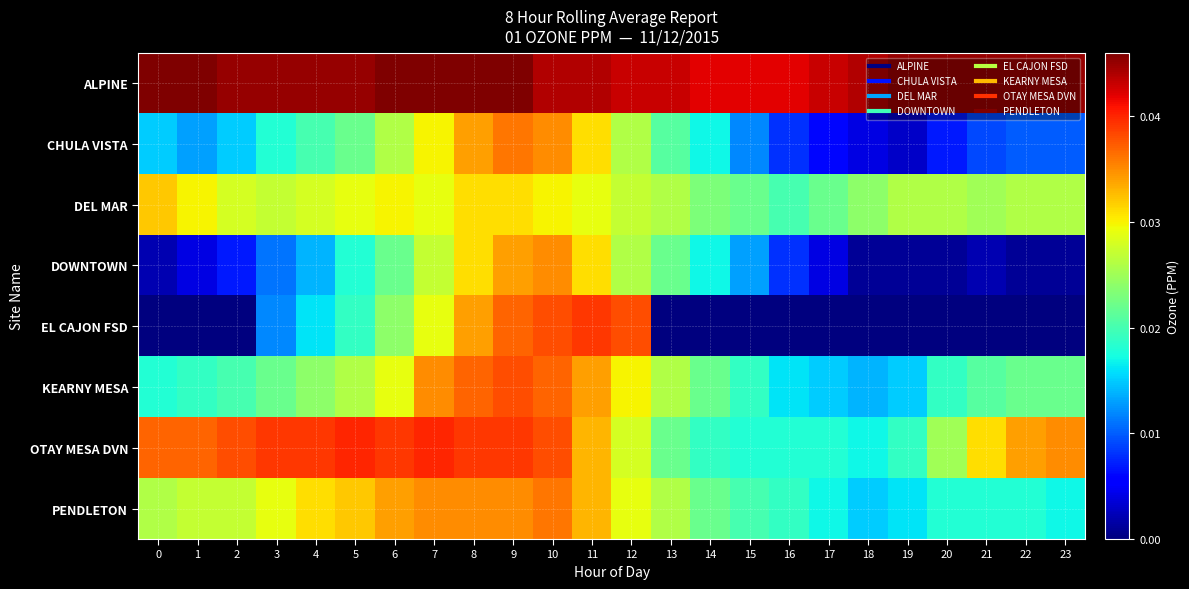

Which series has the largest total across all categories?

ALPINE